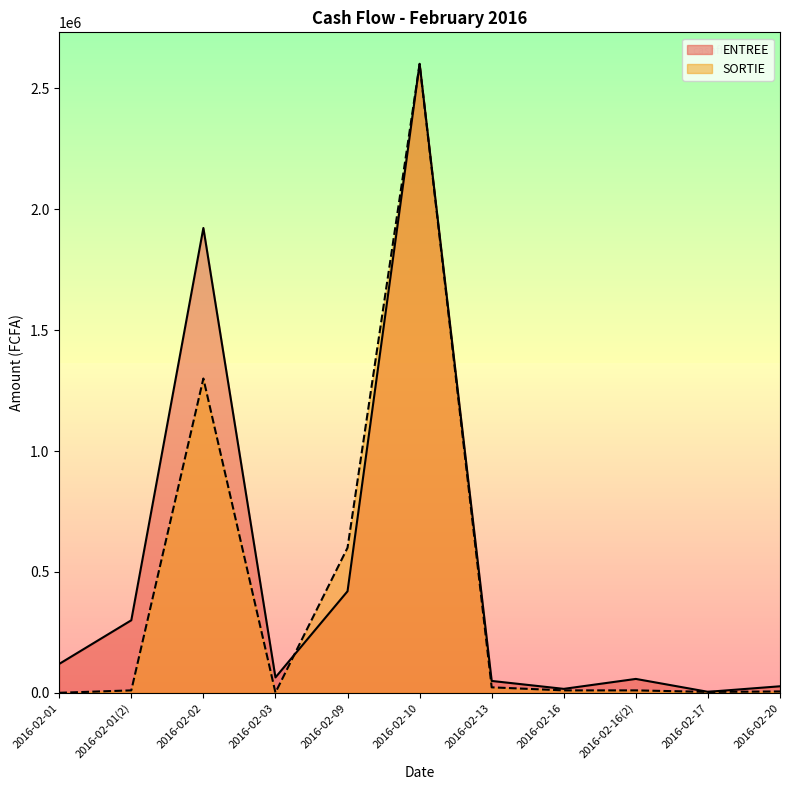

What is the value of the SORTIE point at the 8th from the left?

10000